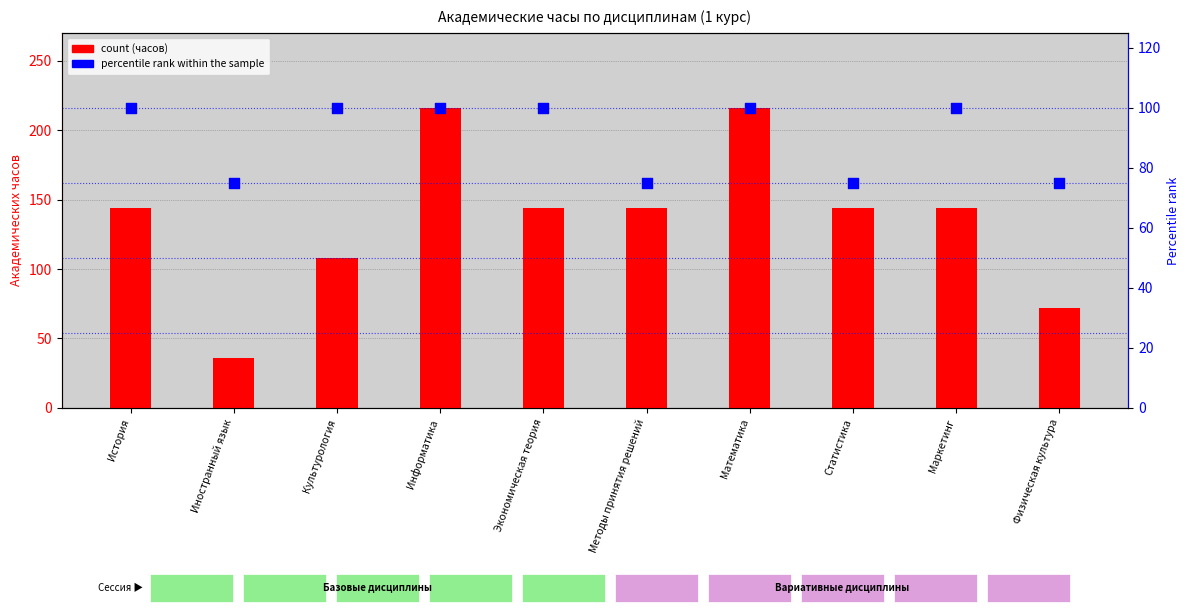

Which series contains the lowest Y value?

Итого за курс (часов)